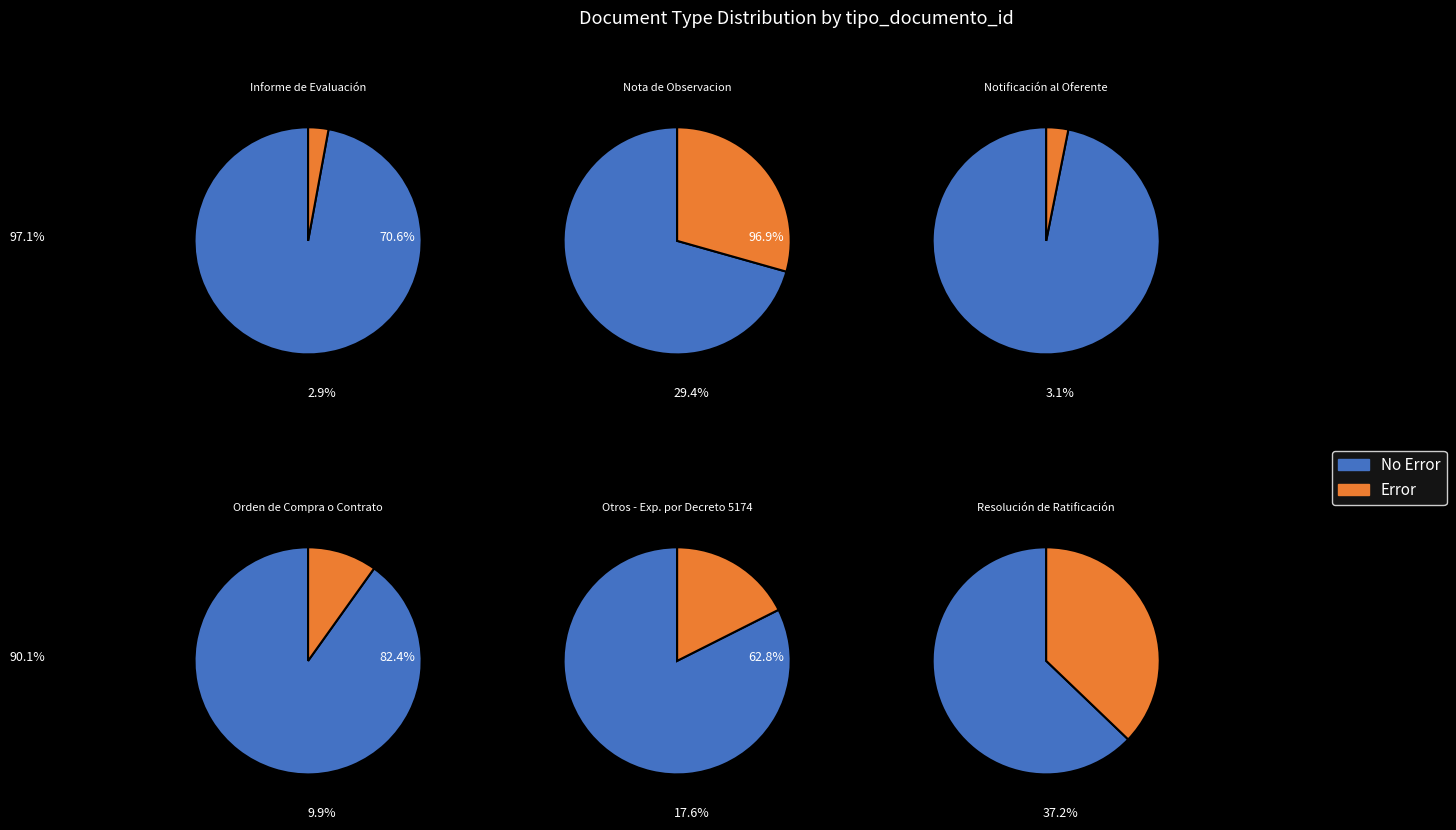

Is it true that Nota de Observacion is 35% of the pie?

False